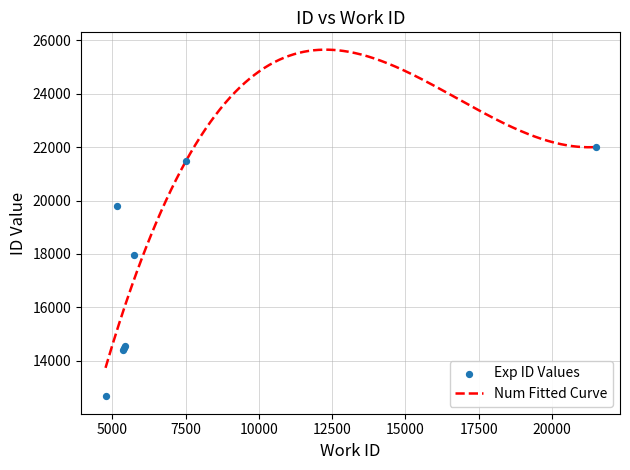

What is the ratio of the value at 5390 to the value at 5175?

0.7